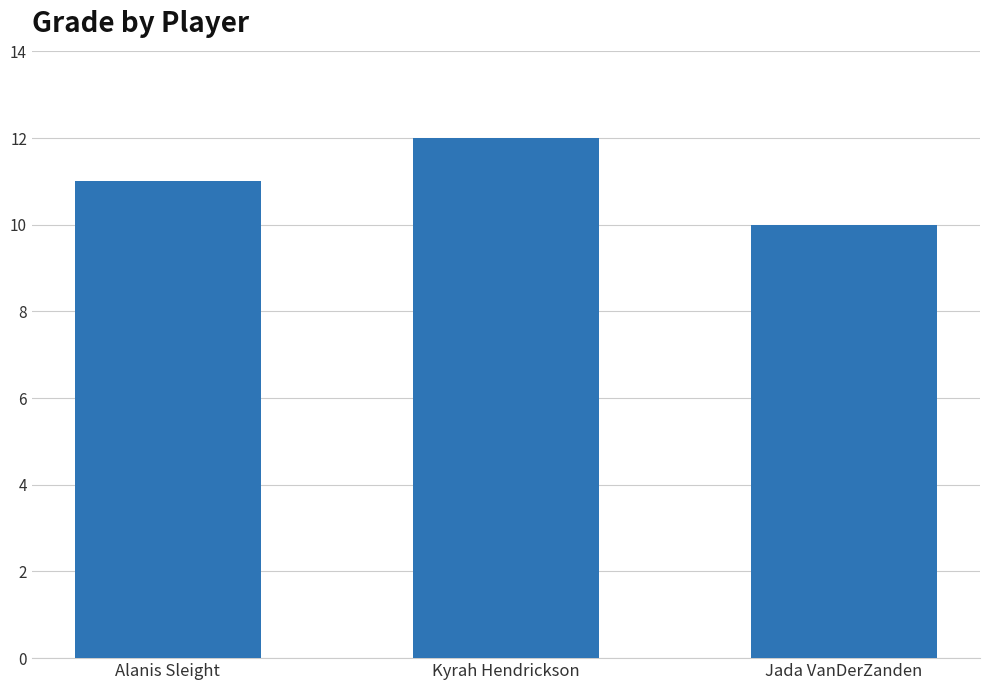

Reading right to left, transcribe all the data shown in this chart.

10	12	11